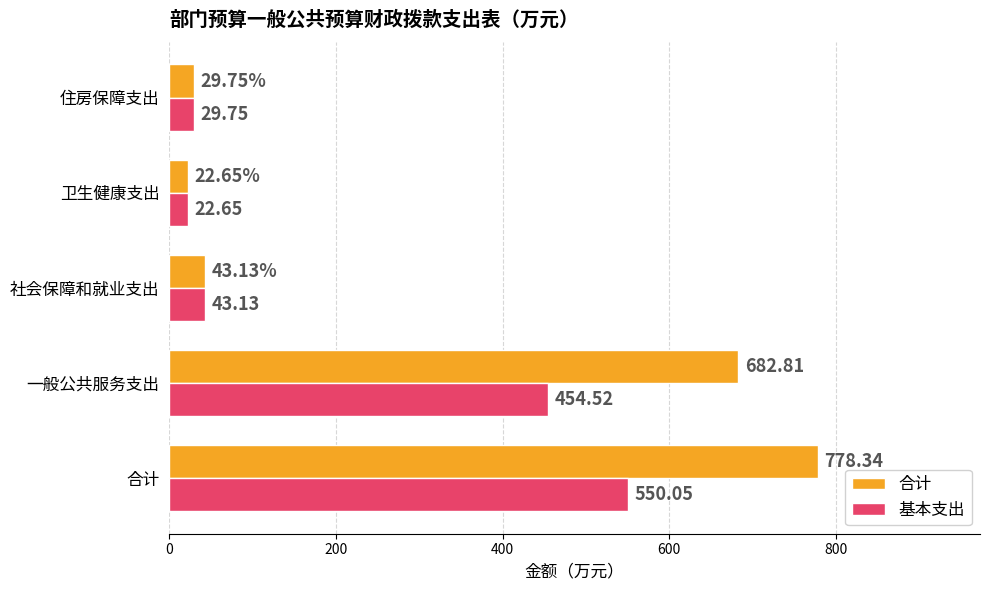

List the labels in order of 基本支出 value, smallest first.

卫生健康支出, 住房保障支出, 社会保障和就业支出, 一般公共服务支出, 合计